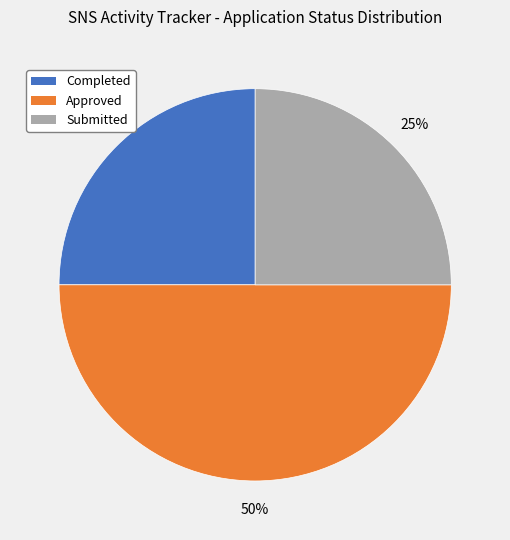

What is the largest slice in the pie chart?

Approved